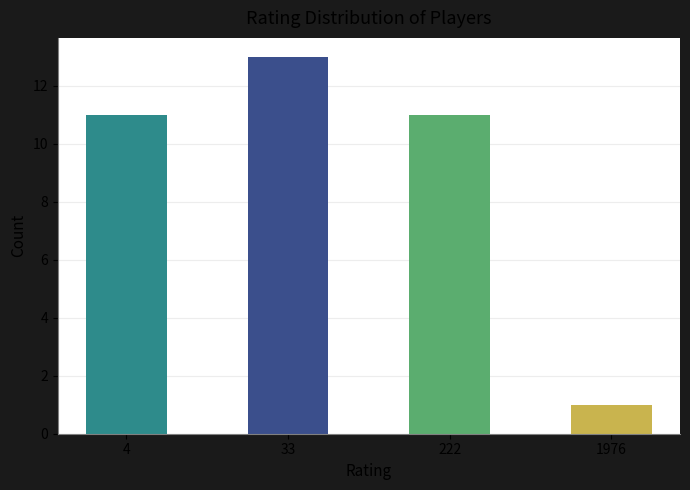

Which label corresponds to the smallest value in the chart?

1976